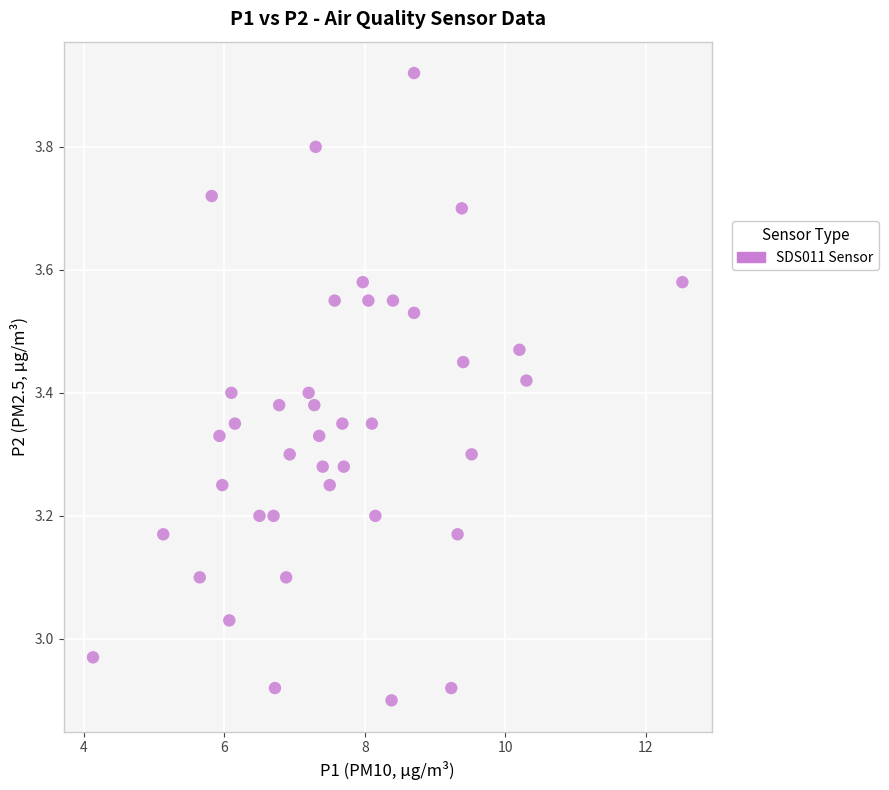

What is the range of Y values (max minus min)?

1.0